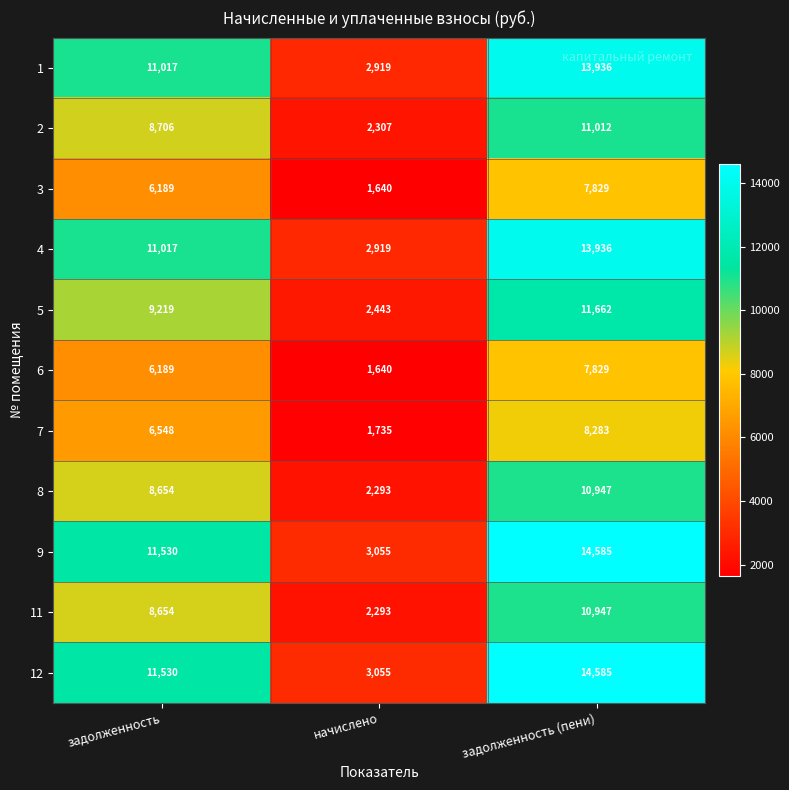

What is the greatest value displayed?

14585